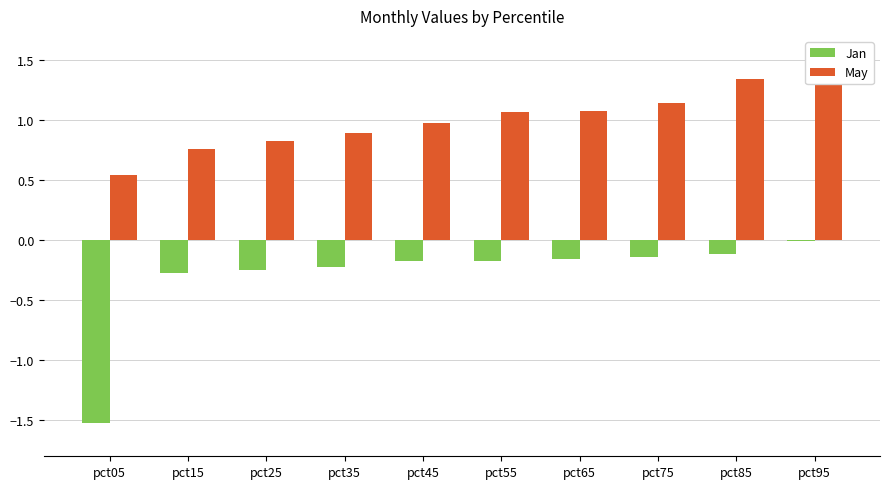

What is the sum of the May values at pct55 and pct05?

1.6